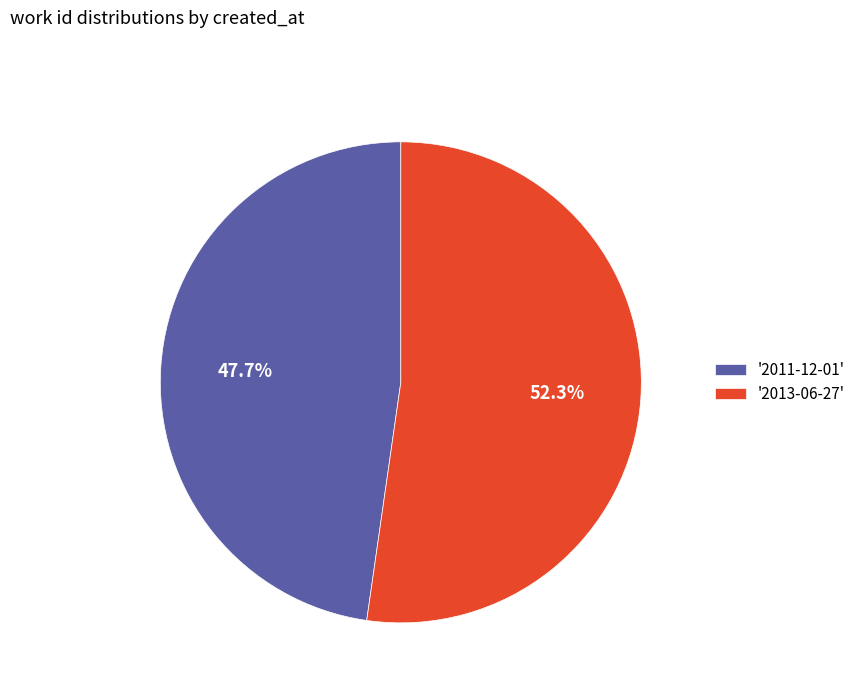

What portion of the pie excludes '2011-12-01'?

52.3%